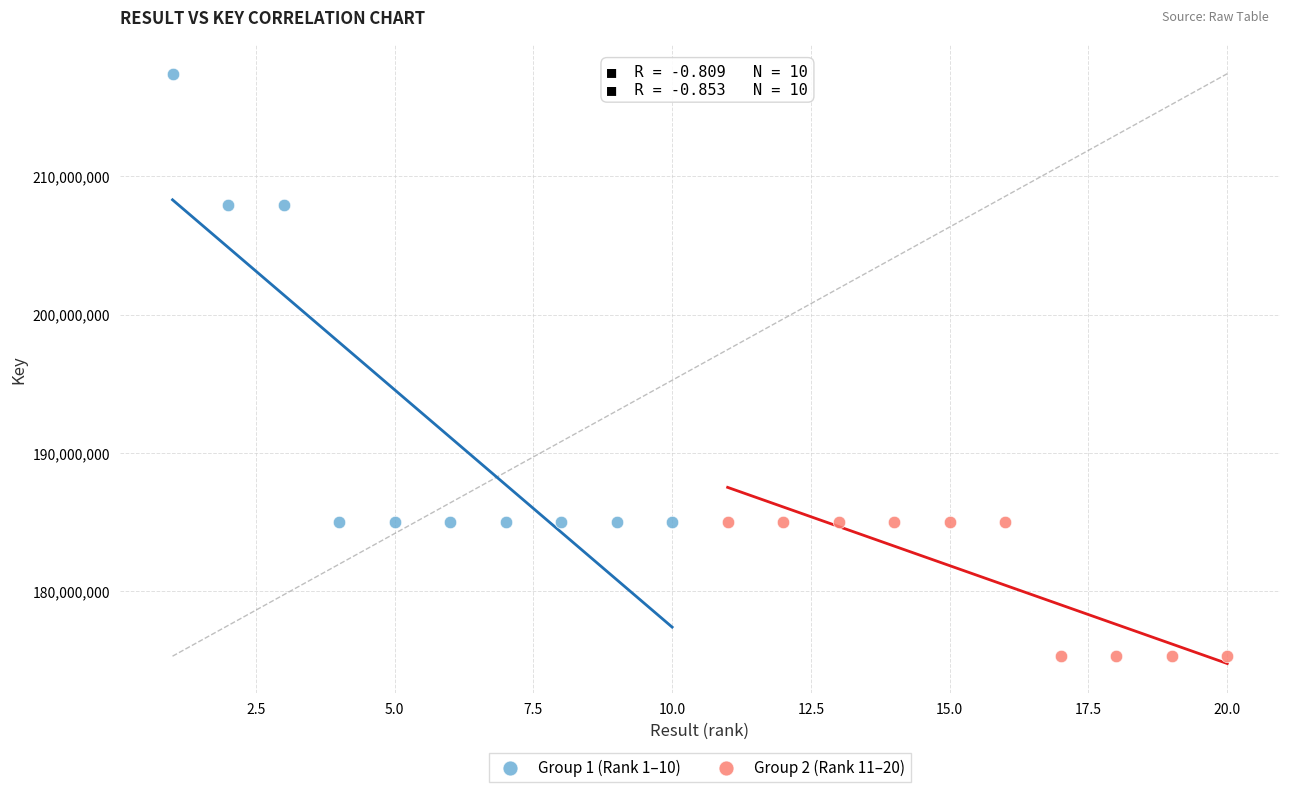

Which series reaches the minimum Y coordinate?

Group 2 (Rank 11–20)